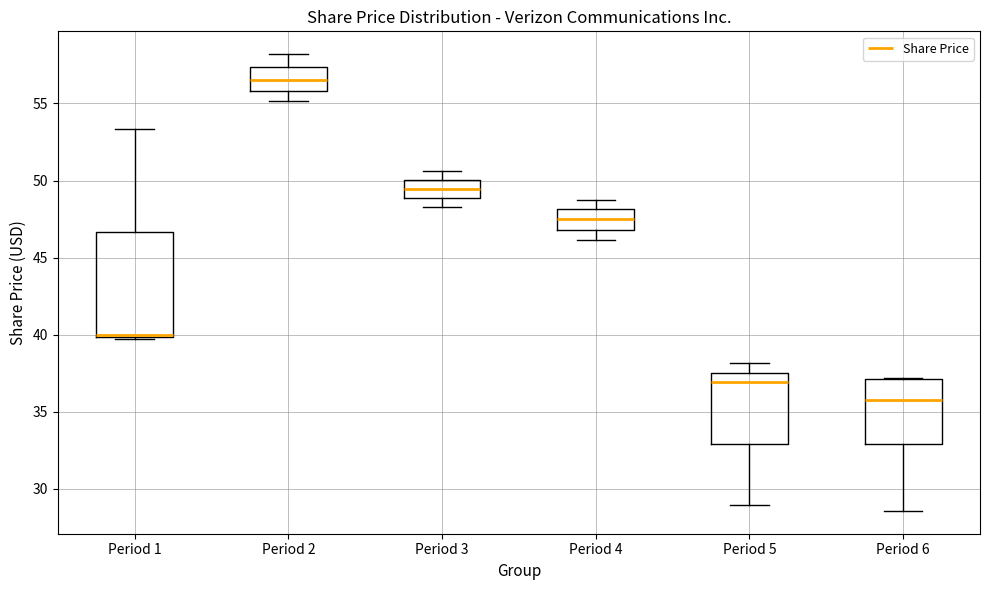

Reading left to right, read every box against the y-axis: the position of its median line, the range the box covers, and the ends of its whiskers. The values are not printed on the chart, so give them approximately, as read against the axis.

Period 1: median 40.0, box 40.0 to 46.5, whiskers 39.5 to 53.5
Period 2: median 56.5, box 56.0 to 57.5, whiskers 55.0 to 58.0
Period 3: median 49.5, box 49.0 to 50.0, whiskers 48.5 to 50.5
Period 4: median 47.5, box 47.0 to 48.0, whiskers 46.0 to 49.0
Period 5: median 37.0, box 33.0 to 37.5, whiskers 29.0 to 38.0
Period 6: median 35.5, box 33.0 to 37.0, whiskers 28.5 to 37.0